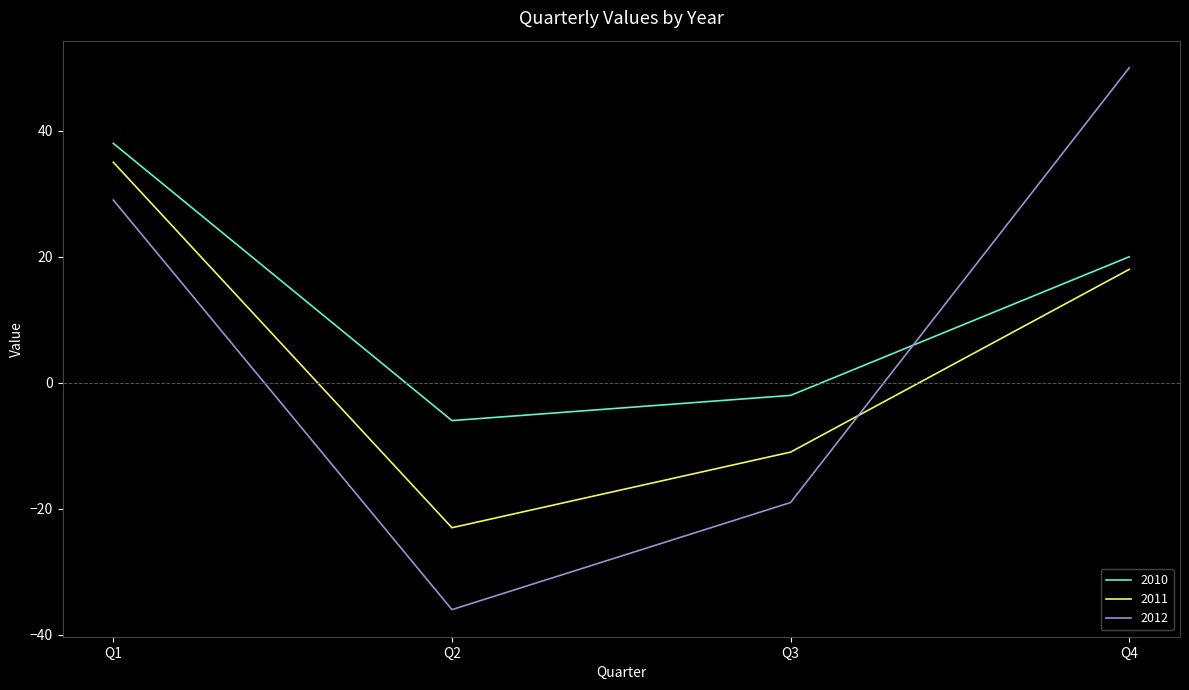

Which label corresponds to the smallest value in the chart?

Q2